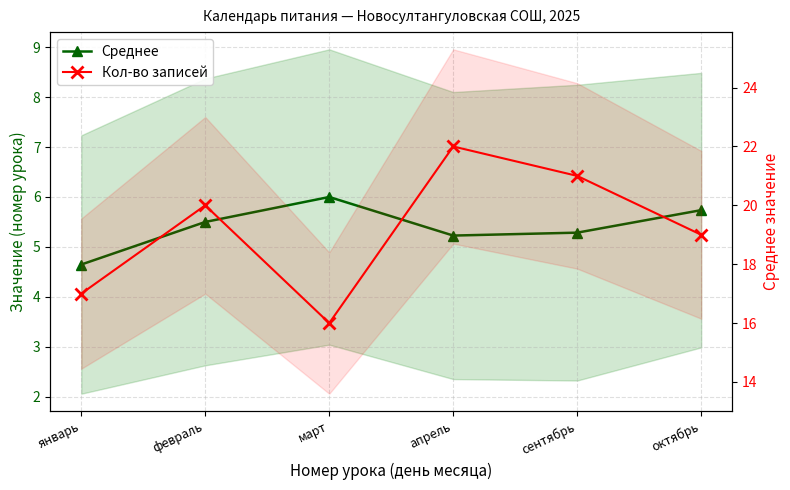

Between март and сентябрь, which is larger?

март